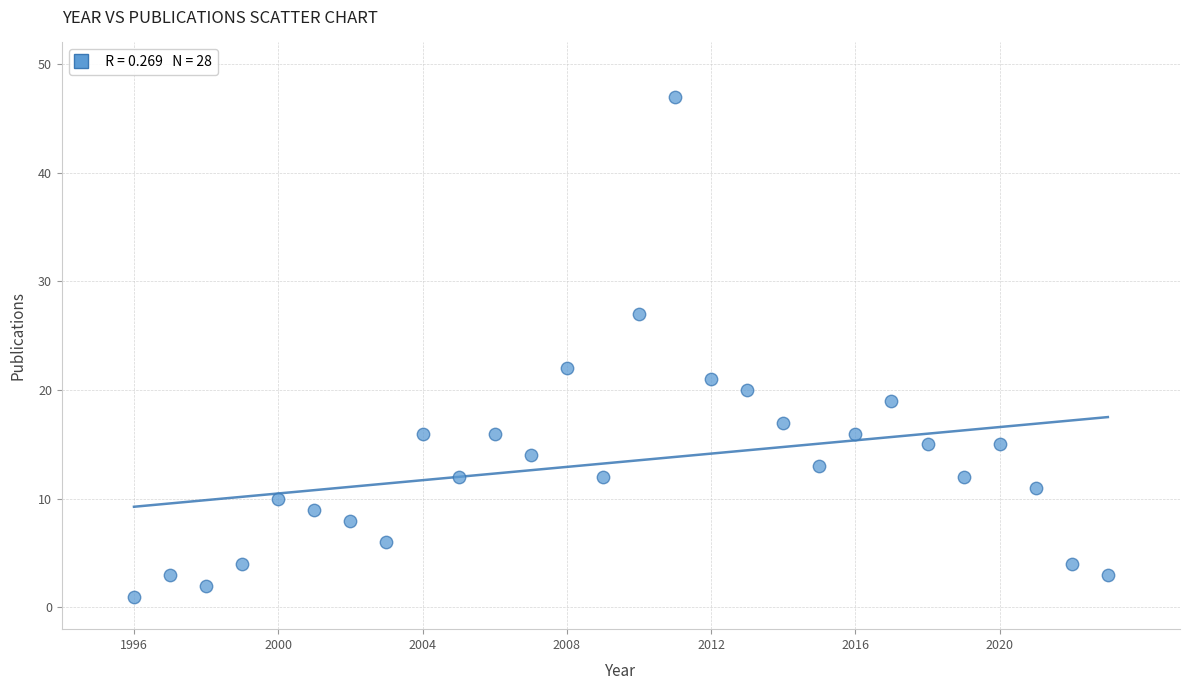

What is the range of Y values (max minus min)?

46